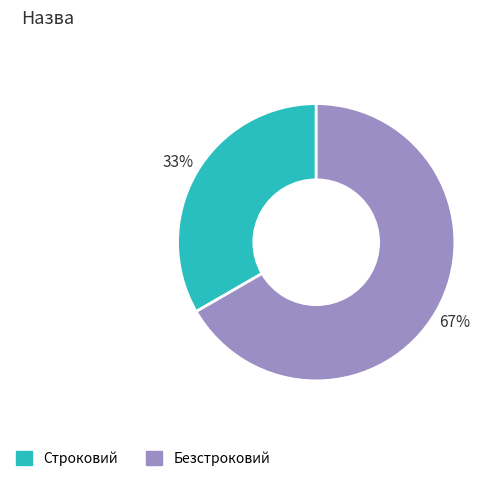

To the nearest percent, what percentage of the pie is Безстроковий?

67%